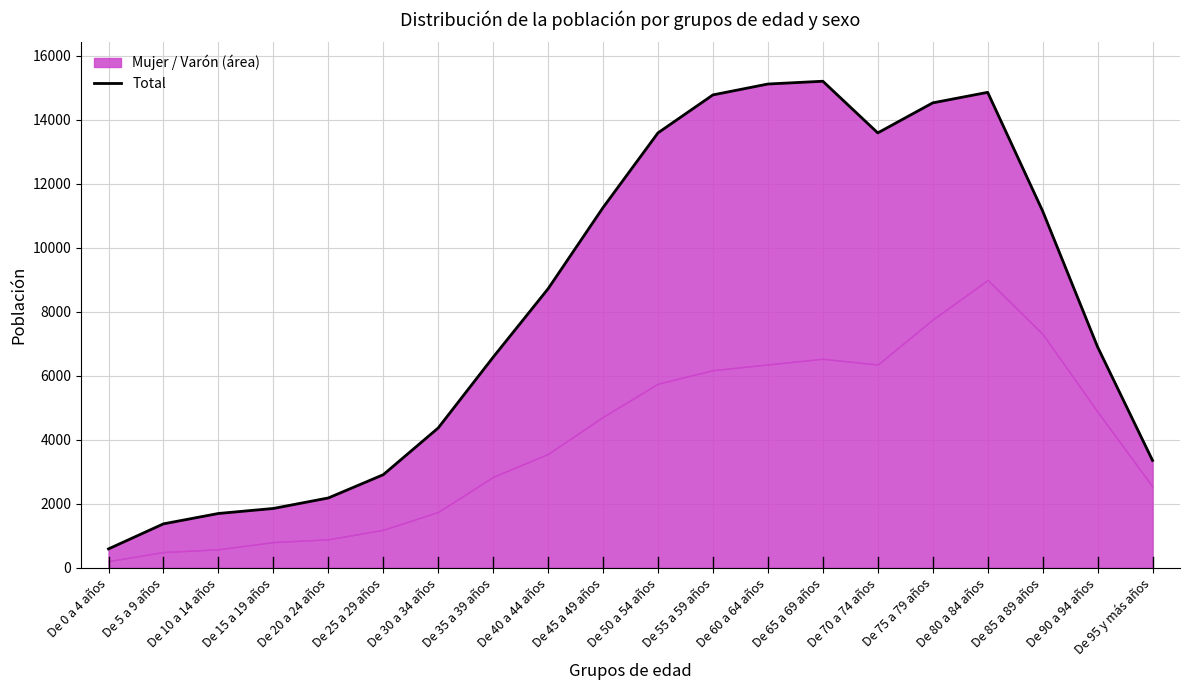

Rank the categories by value from highest to lowest.

De 65 a 69 años, De 60 a 64 años, De 80 a 84 años, De 55 a 59 años, De 75 a 79 años, De 50 a 54 años, De 70 a 74 años, De 45 a 49 años, De 85 a 89 años, De 40 a 44 años, De 90 a 94 años, De 35 a 39 años, De 30 a 34 años, De 95 y más años, De 25 a 29 años, De 20 a 24 años, De 15 a 19 años, De 10 a 14 años, De 5 a 9 años, De 0 a 4 años